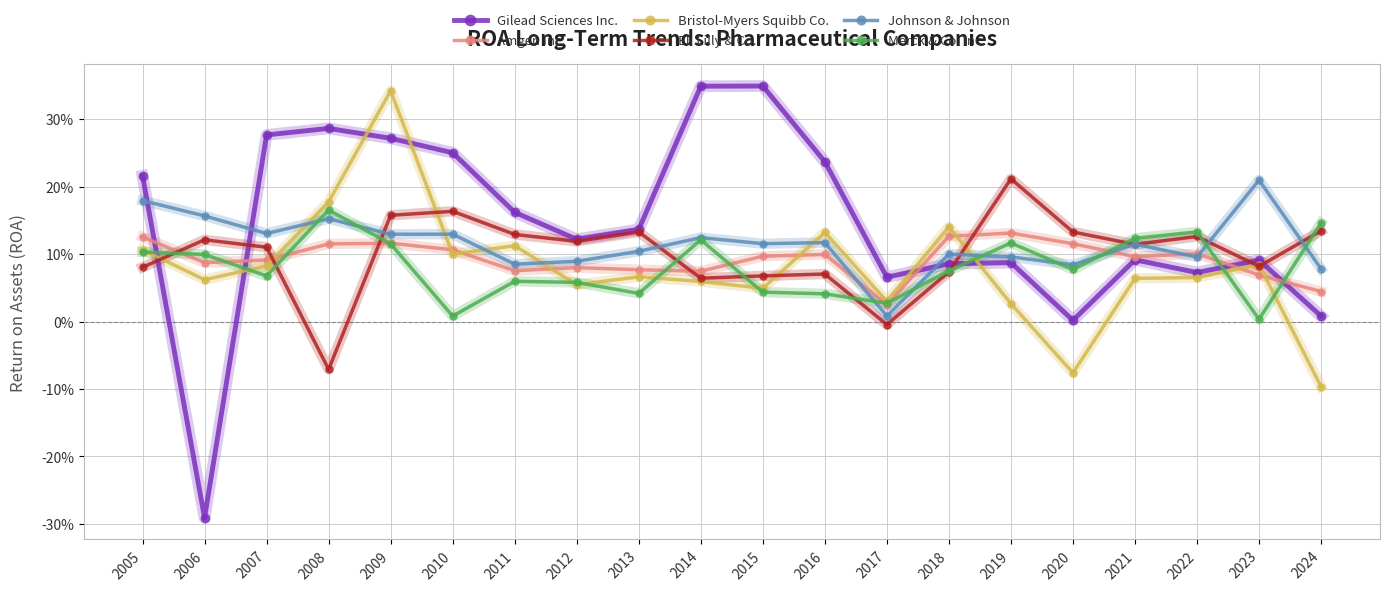

At which category does Amgen Inc. reach its first local peak?

2009